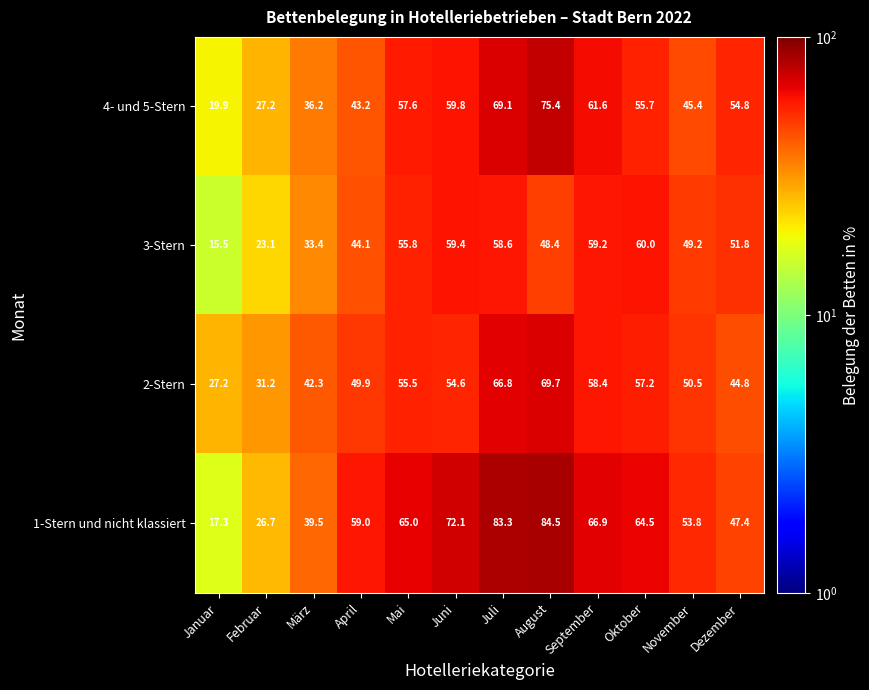

List the series in order of their peak value, highest first.

1-Stern und nicht klassiert, 4- und 5-Stern, 2-Stern, 3-Stern